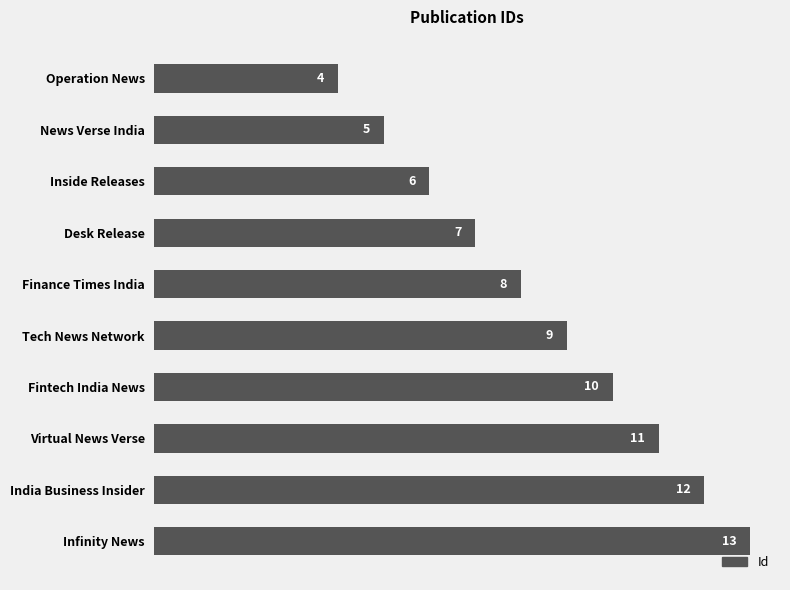

Is it true that the value at India Business Insider is 12?

True